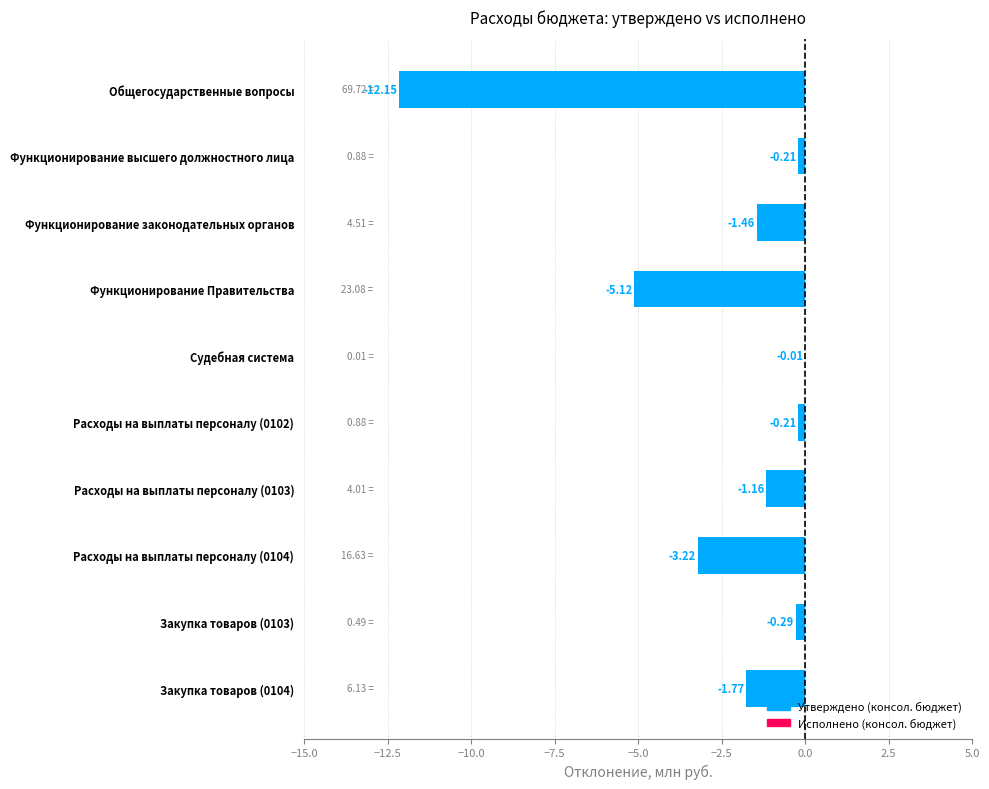

Which category has the highest value across all series?

Судебная система